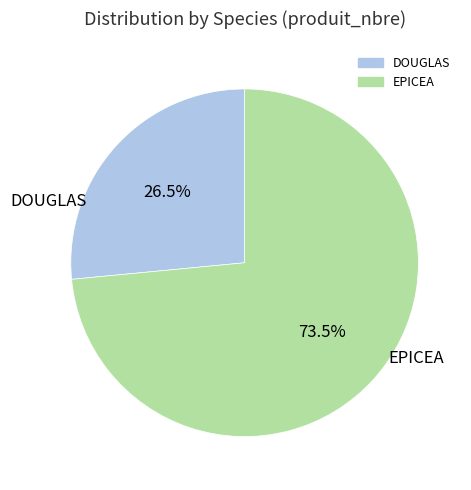

Rank the categories by value from highest to lowest.

EPICEA, DOUGLAS